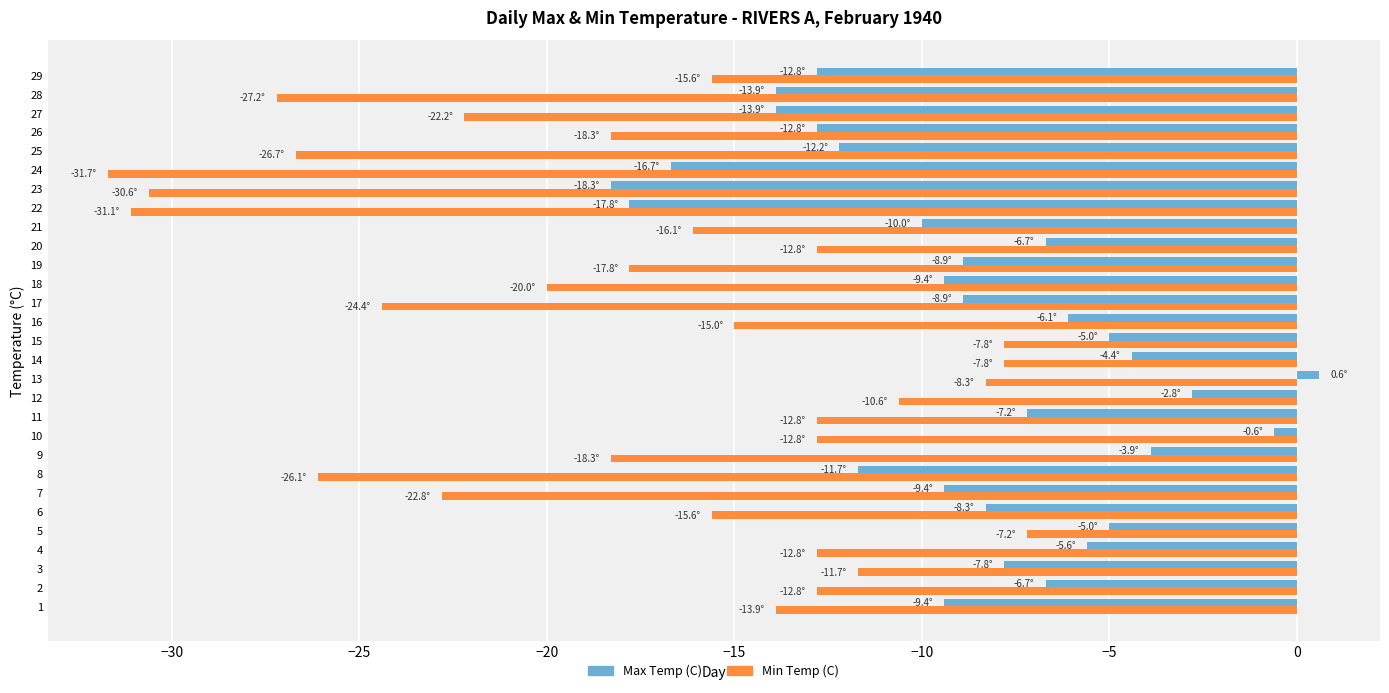

Is it true that Min Temp (C) equals -7.9 at 29?

False